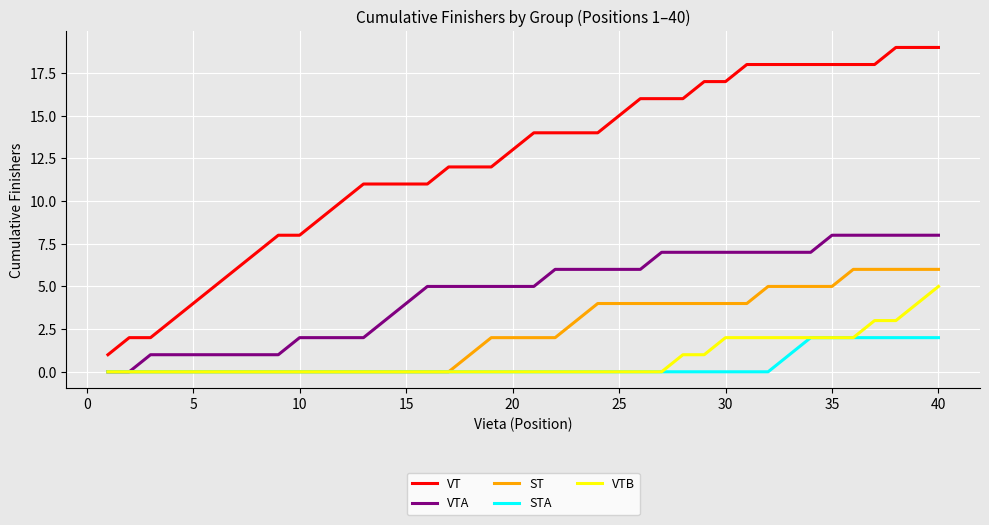

Rank the series by their maximum value, from highest to lowest.

VT, VTA, ST, VTB, STA